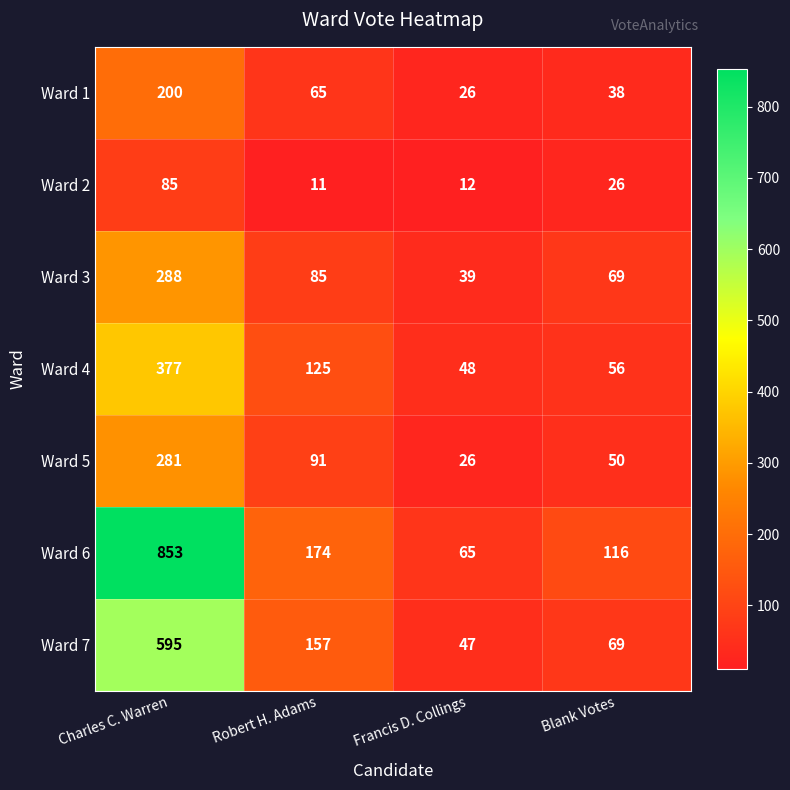

Reading right to left, list all the values displayed in this chart.

Ward 1: 38	26	65	200
Ward 2: 26	12	11	85
Ward 3: 69	39	85	288
Ward 4: 56	48	125	377
Ward 5: 50	26	91	281
Ward 6: 116	65	174	853
Ward 7: 69	47	157	595